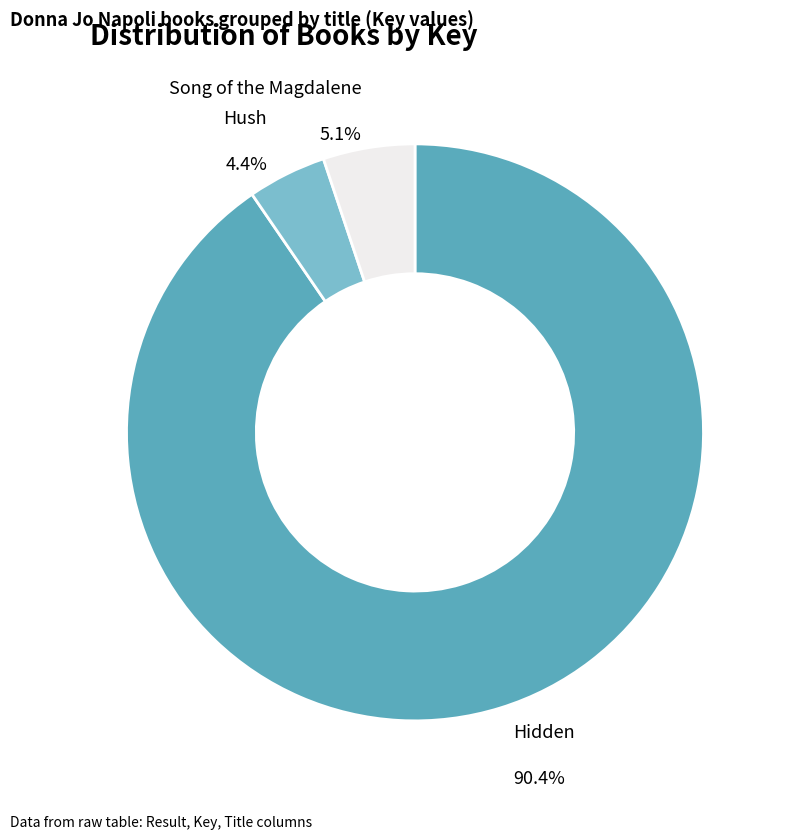

Is there any slice that represents more than half of the pie?

Yes